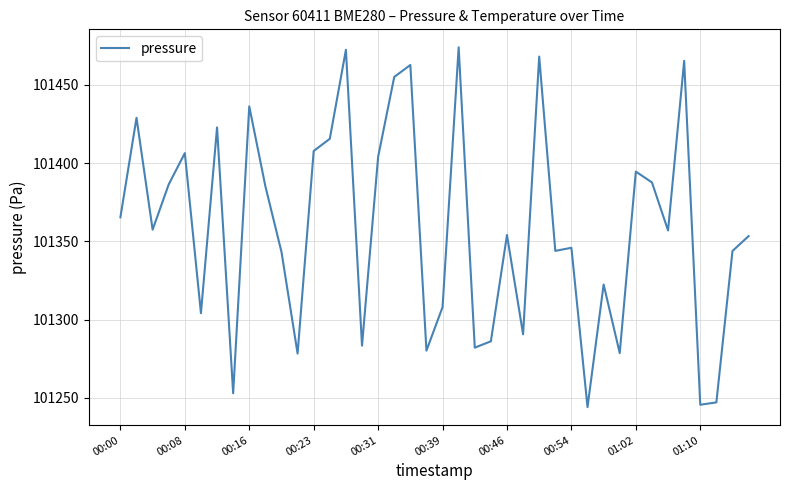

What is the smallest value displayed?

101244.2